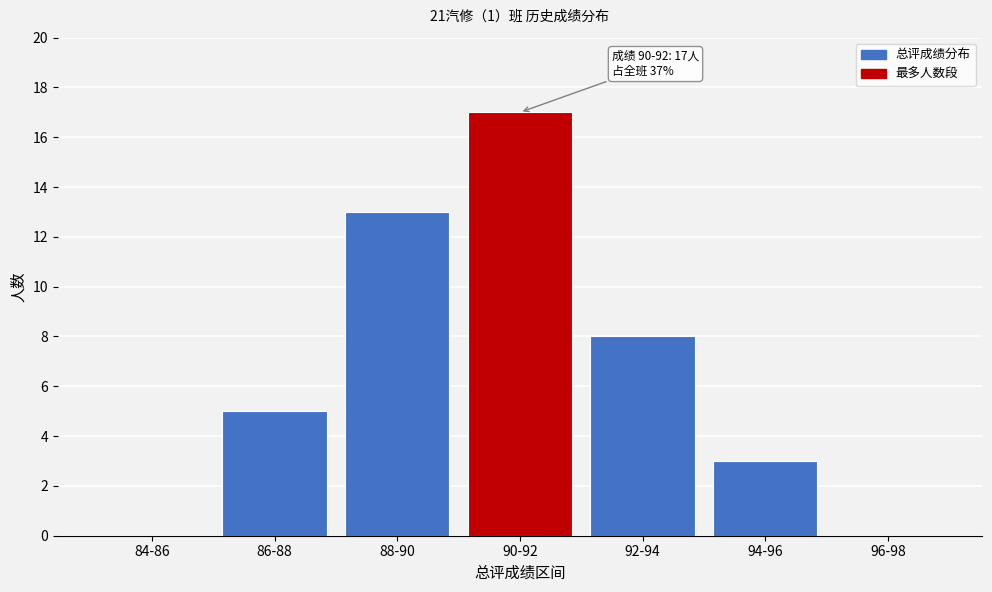

Reading left to right, transcribe all the data shown in this chart.

84-86=0	86-88=5	88-90=13	90-92=17	92-94=8	94-96=3	96-98=0